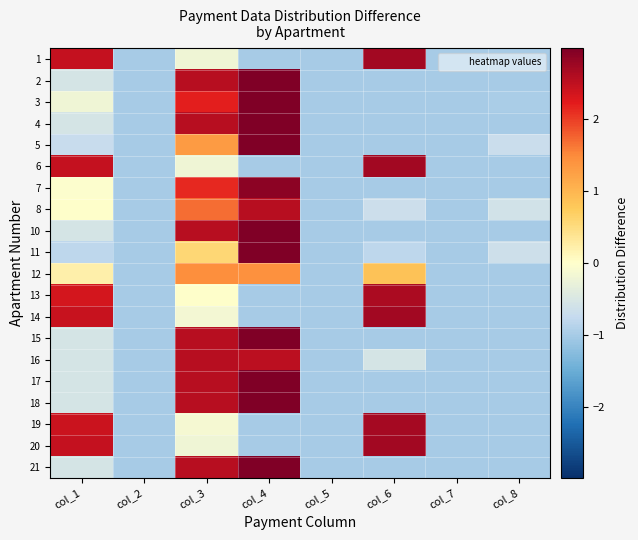

List the series in order of their peak value, highest first.

11, 5, 2, 4, 17, 18, 15, 10, 21, 3, 7, 1, 6, 20, 14, 19, 13, 8, 16, 12